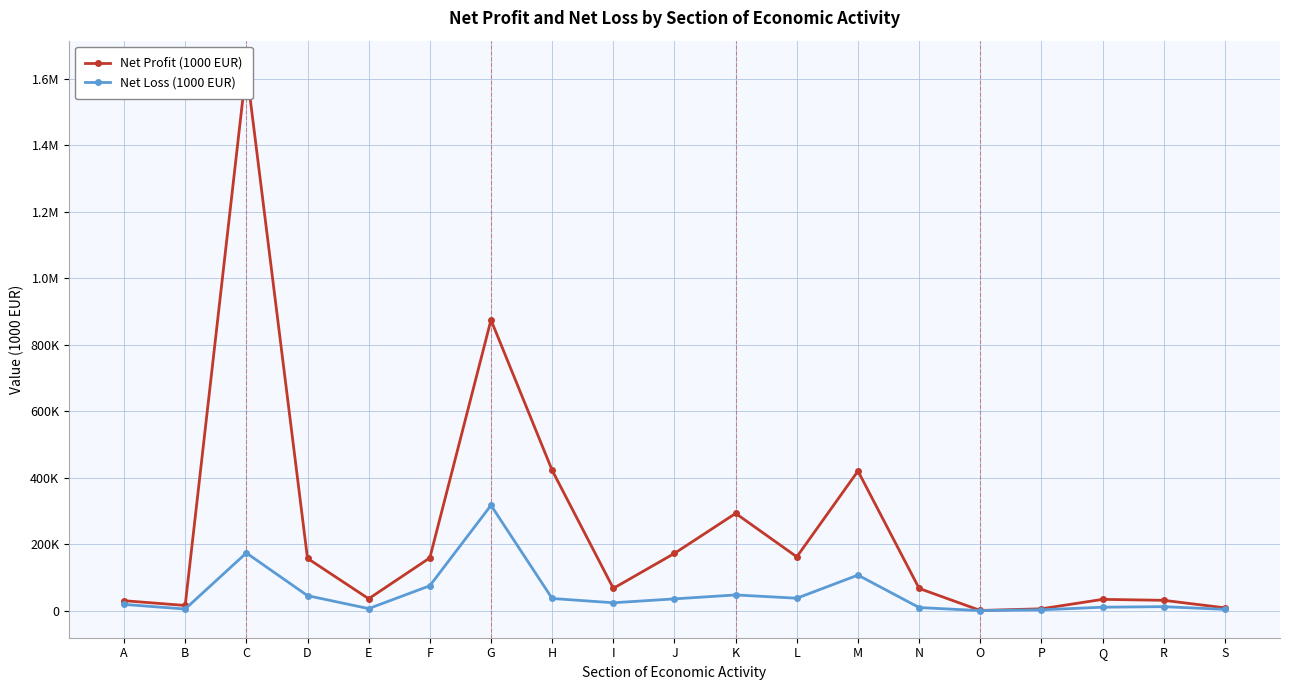

Rank the categories by Net Loss (1000 EUR) value from lowest to highest.

O, P, S, B, E, N, Q, R, A, I, J, H, L, D, K, F, M, C, G